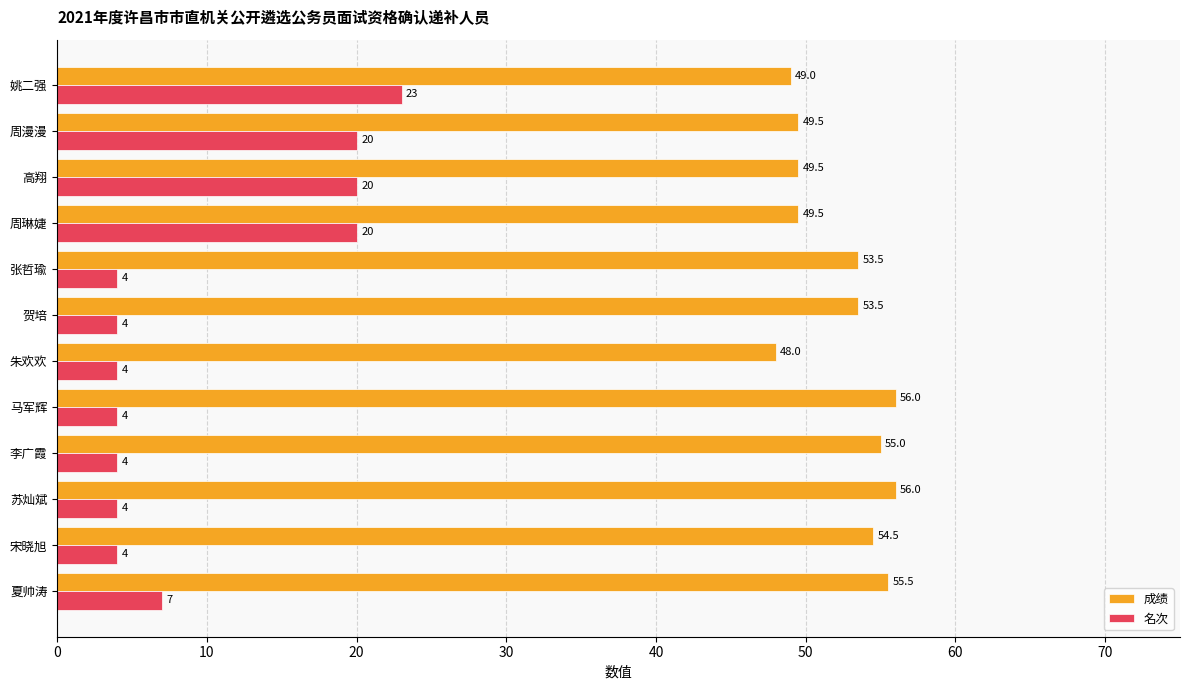

Which series has the largest range (max minus min)?

名次